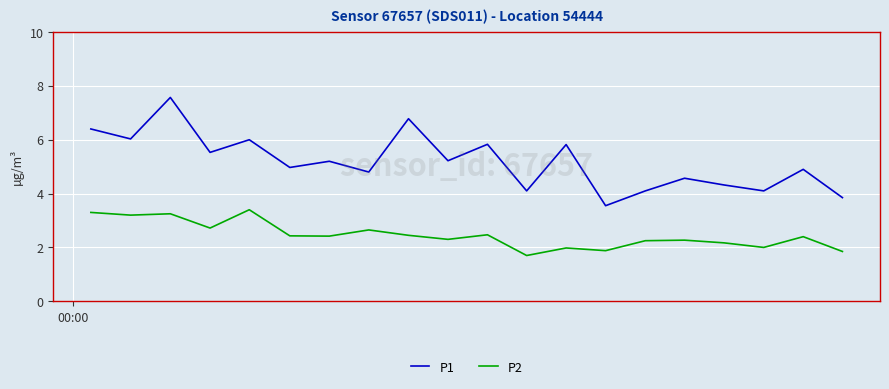

What is the difference between the maximum and minimum values in the P1 series?

4.0